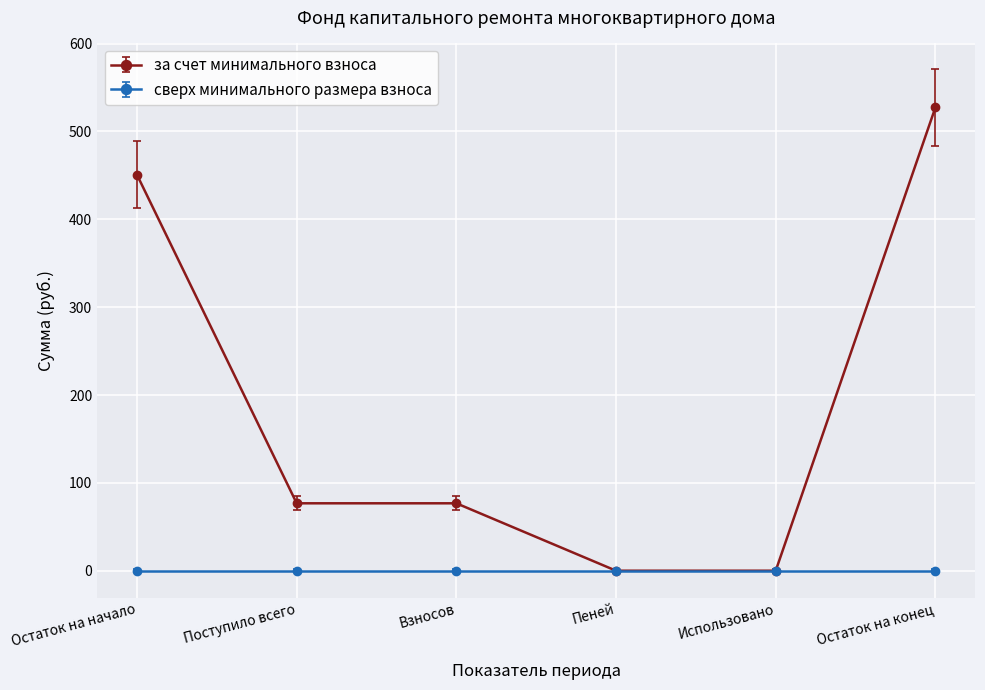

Reading left to right, transcribe all the data shown in this chart.

за счет минимального взноса: Остаток на начало=450.6	Поступило всего=76.7	Взносов=76.7	Пеней=0.0	Использовано=0.0	Остаток на конец=527.4
сверх минимального размера взноса: Остаток на начало=0.0	Поступило всего=0.0	Взносов=0.0	Пеней=0.0	Использовано=0.0	Остаток на конец=0.0